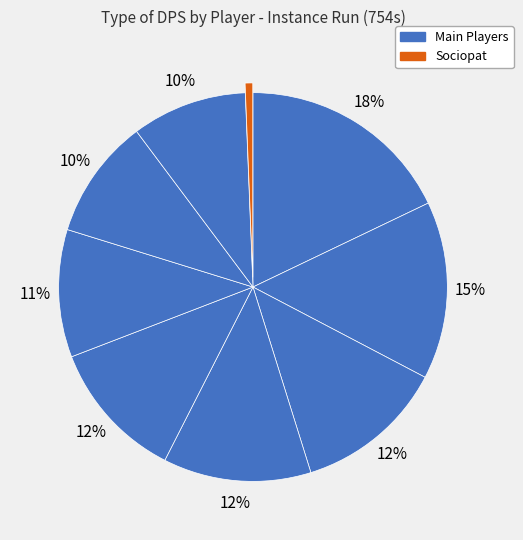

How many segments does this pie chart have?

9